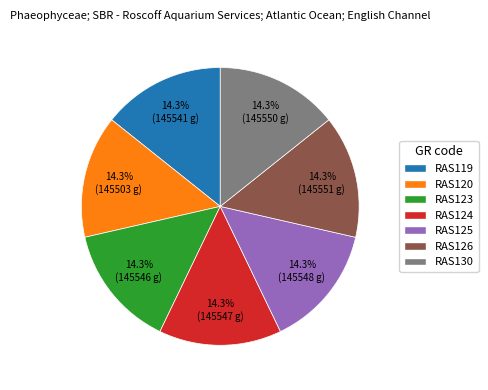

Approximately how many times larger is the value at RAS119 compared to RAS130?

1.0